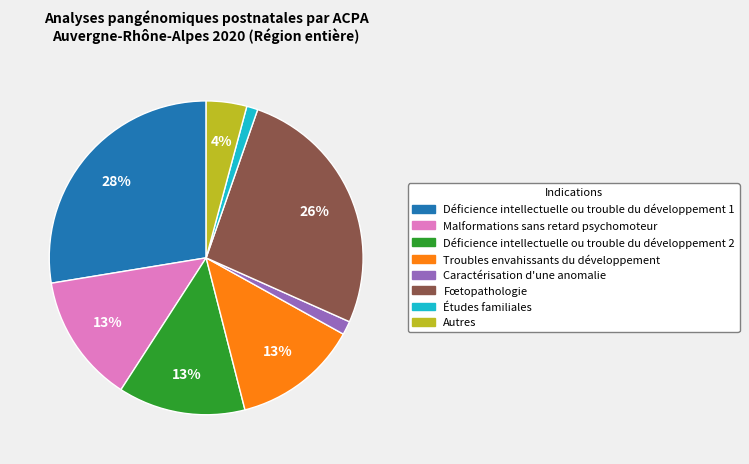

Is the sum of Autres and Déficience intellectuelle ou trouble du développement 2 greater than half?

No